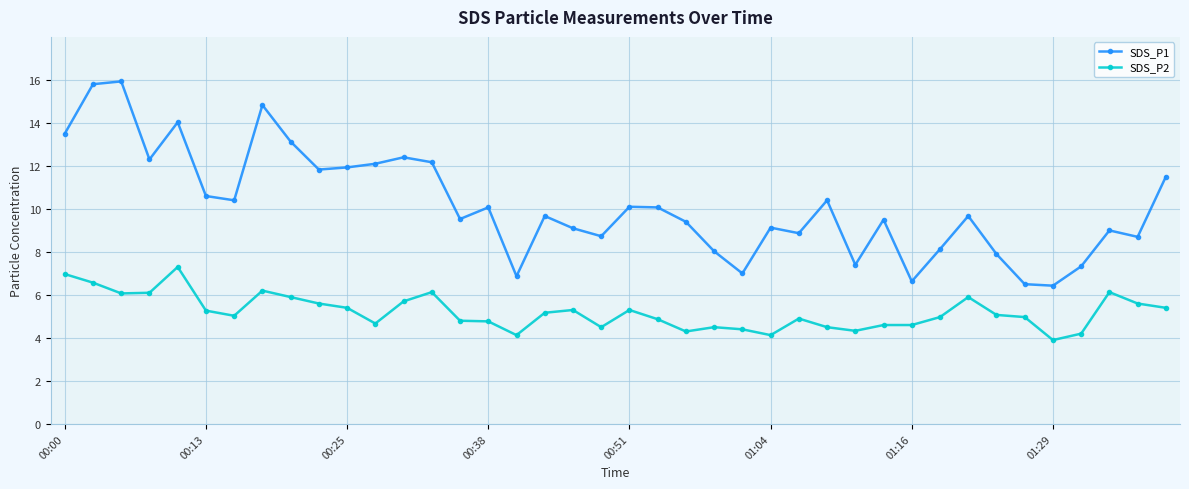

How many distinct data groups are displayed?

2